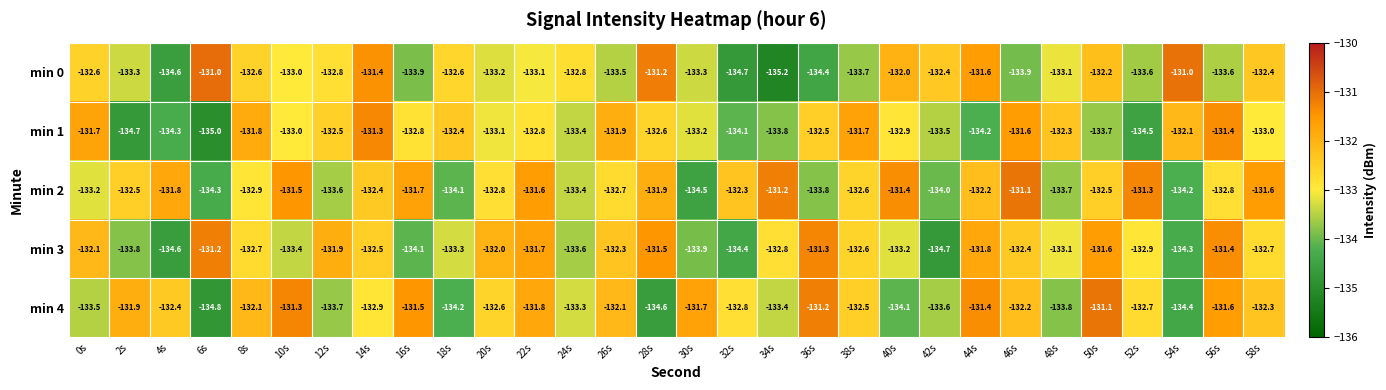

True or false: min 1 has a value of -219.7 at 44s.

False